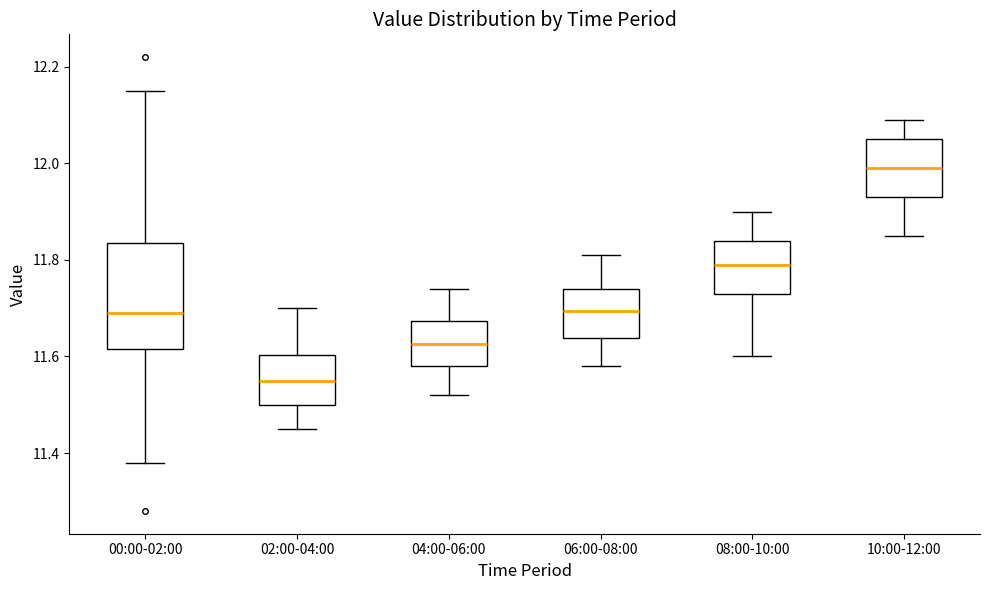

Reading left to right, read every box against the y-axis: the position of its median line, the range the box covers, and the ends of its whiskers. The values are not printed on the chart, so give them approximately, as read against the axis.

00:00-02:00: median 11.70, box 11.62 to 11.84, whiskers 11.38 to 12.16
02:00-04:00: median 11.56, box 11.50 to 11.60, whiskers 11.46 to 11.70
04:00-06:00: median 11.62, box 11.58 to 11.68, whiskers 11.52 to 11.74
06:00-08:00: median 11.70, box 11.64 to 11.74, whiskers 11.58 to 11.82
08:00-10:00: median 11.80, box 11.74 to 11.84, whiskers 11.60 to 11.90
10:00-12:00: median 12.00, box 11.94 to 12.06, whiskers 11.86 to 12.10